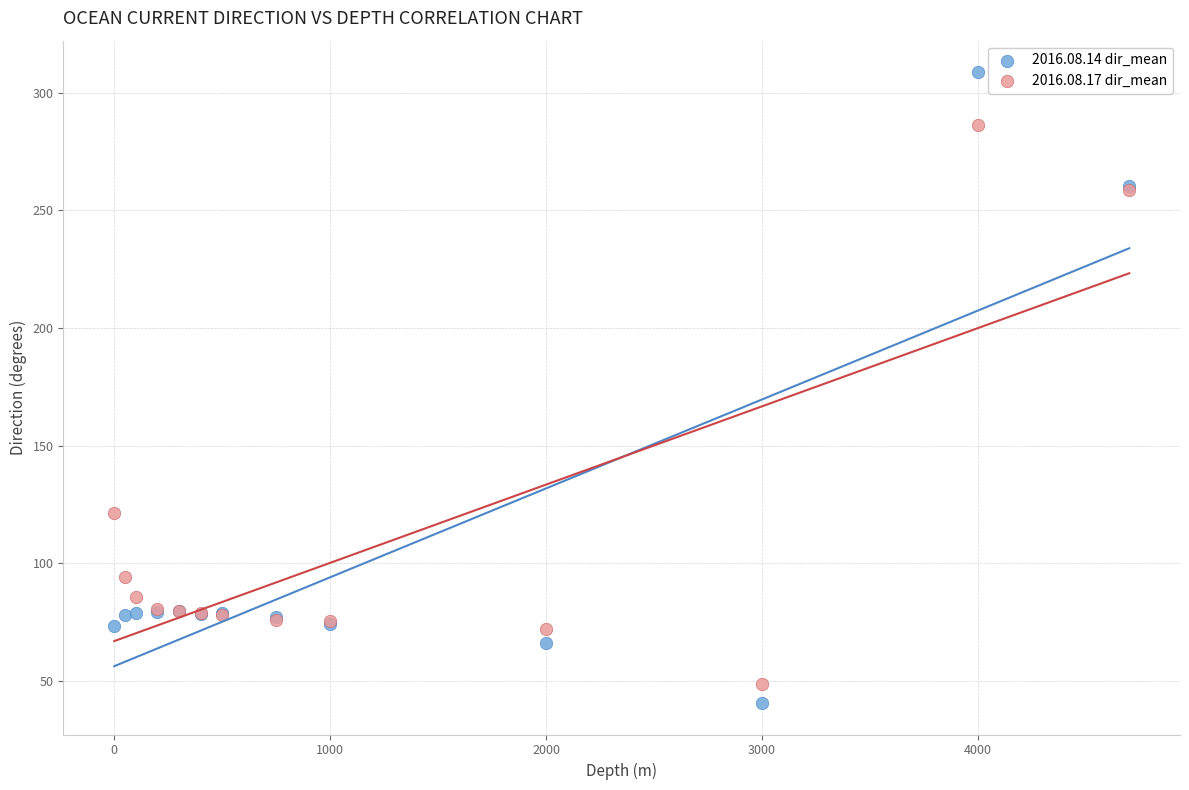

Which series contains the highest Y value?

2016.08.14 dir_mean